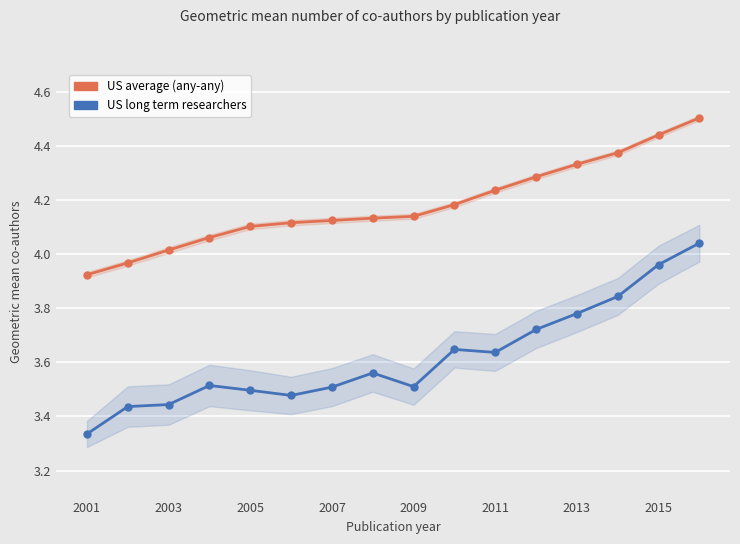

What is the value of the US average (any-any) point at the 2nd from the left?

4.0